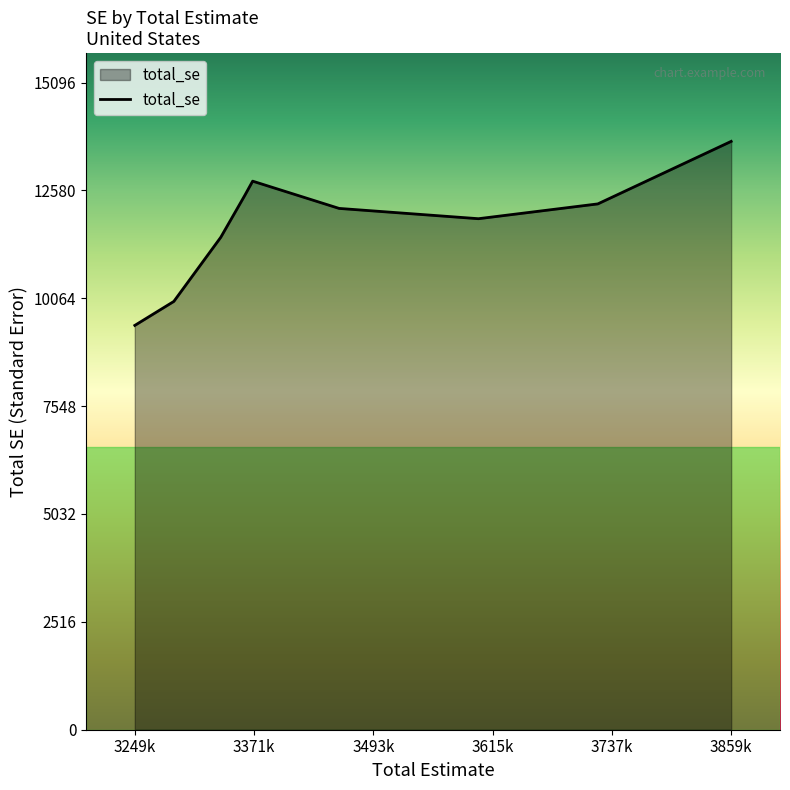

What is the greatest value displayed?

13724.0